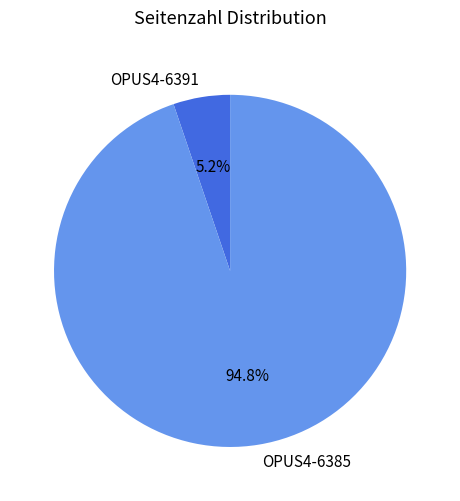

How many slices are in this pie chart?

2